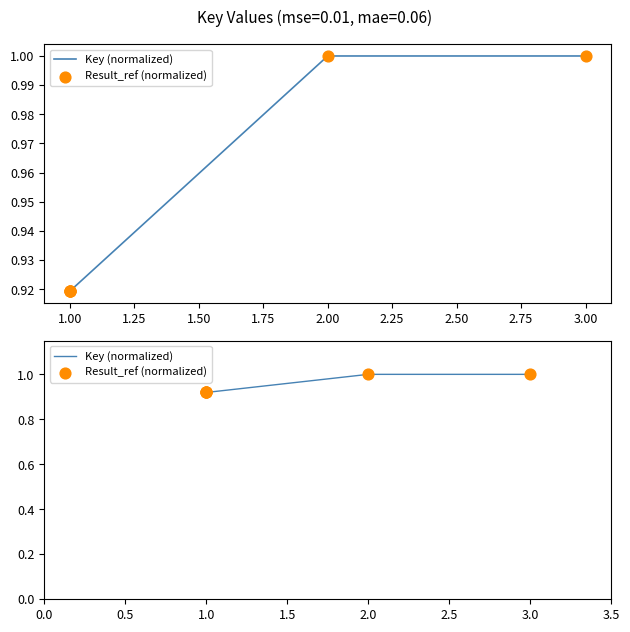

Which series has the largest total across all categories?

Key (normalized)